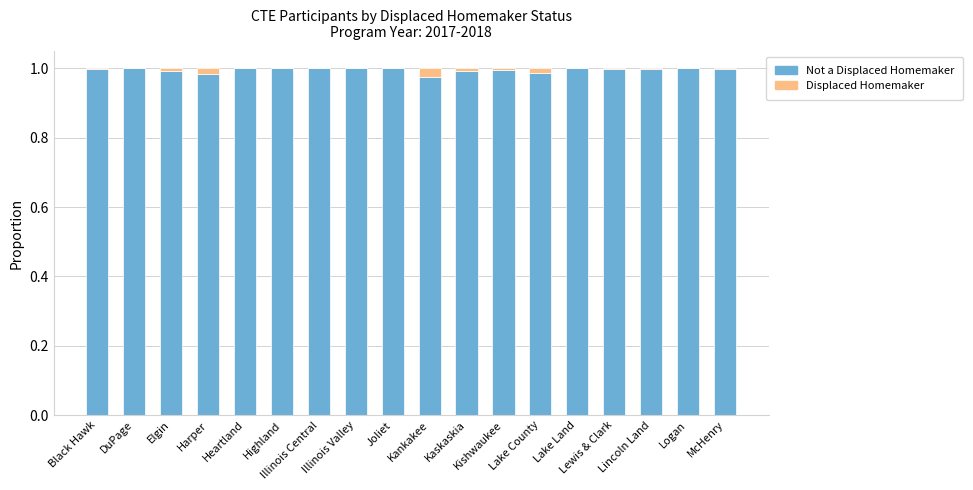

True or false: Displaced Homemaker has a value of 0.0 at McHenry.

True